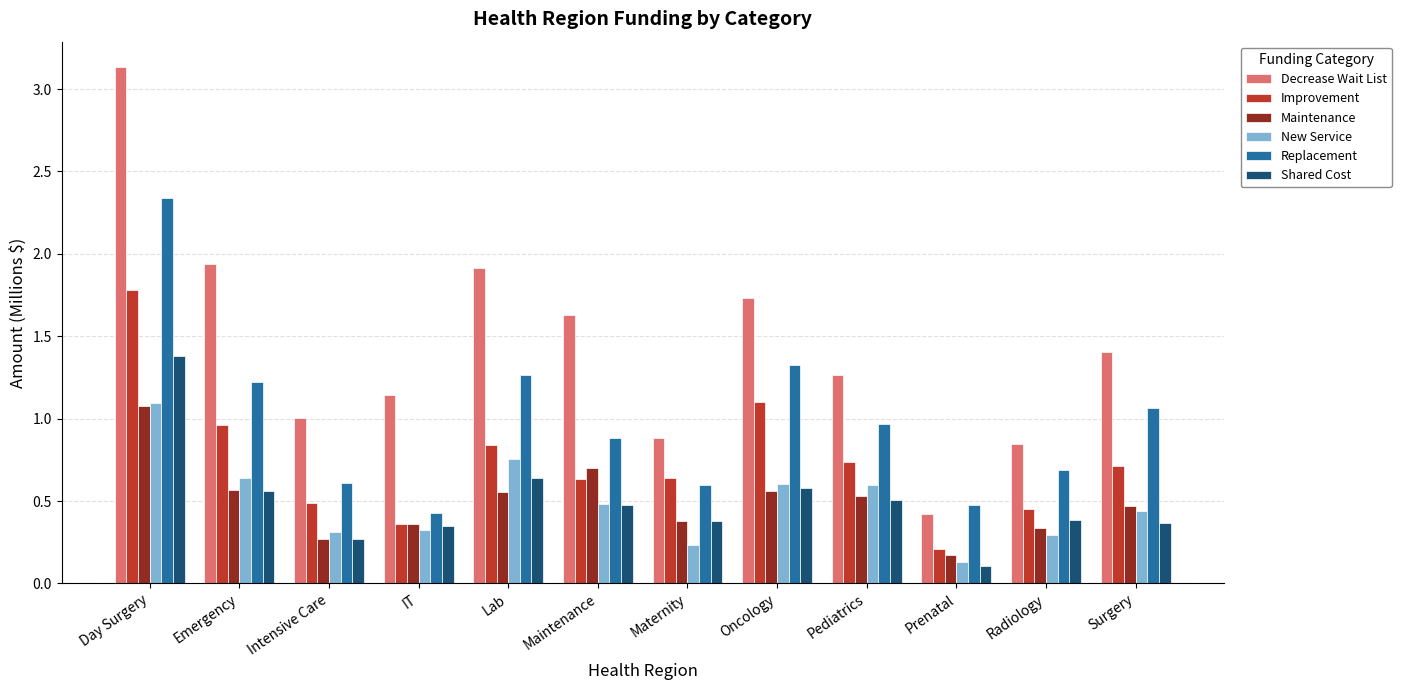

What is the minimum value shown in the chart?

0.1